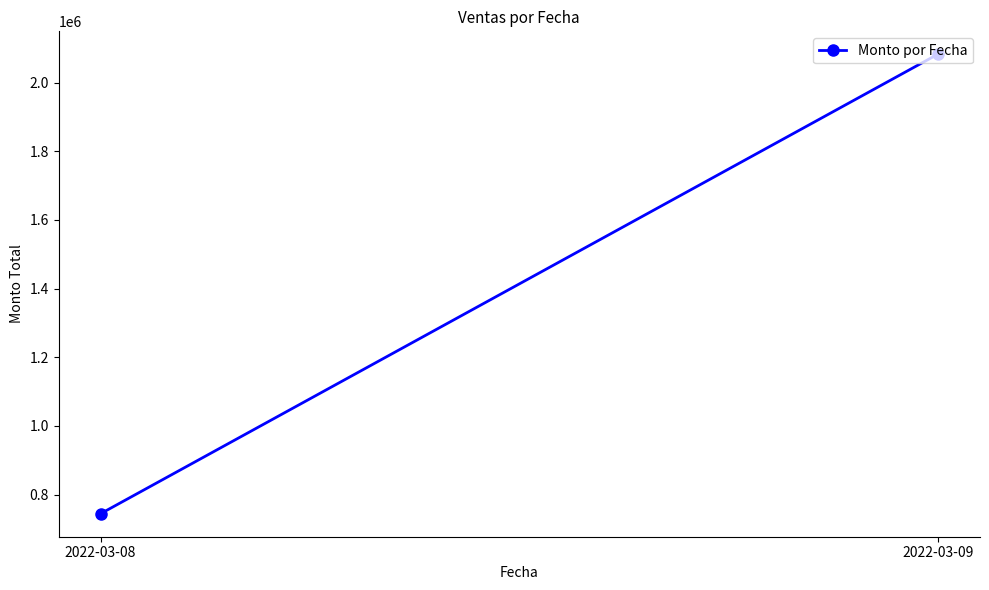

How many series are shown in this chart?

1